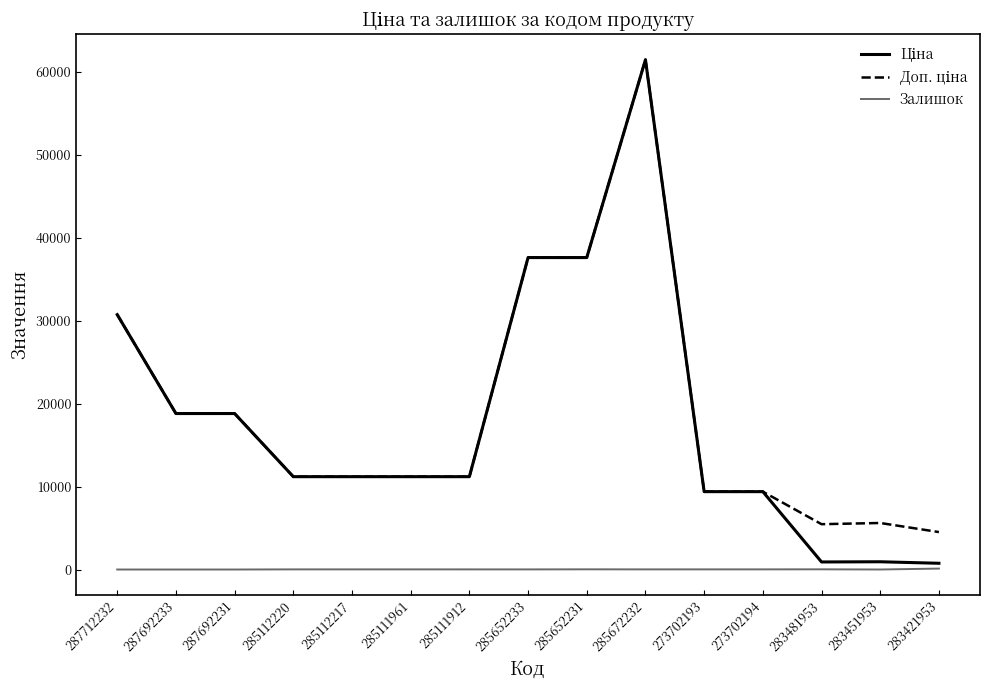

What is the average value of the Залишок series?

19.5